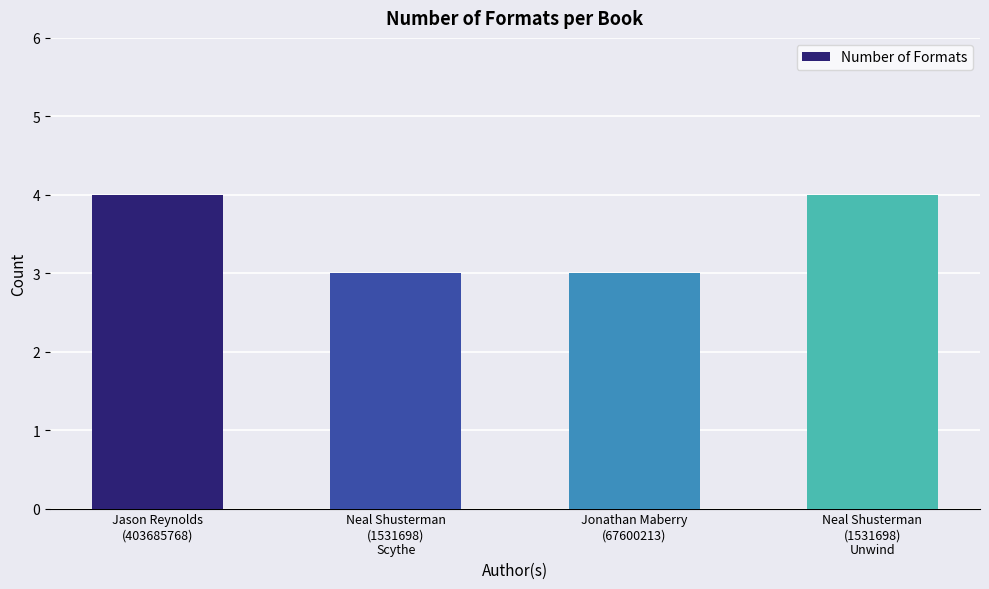

Count the number of data series in this chart.

1